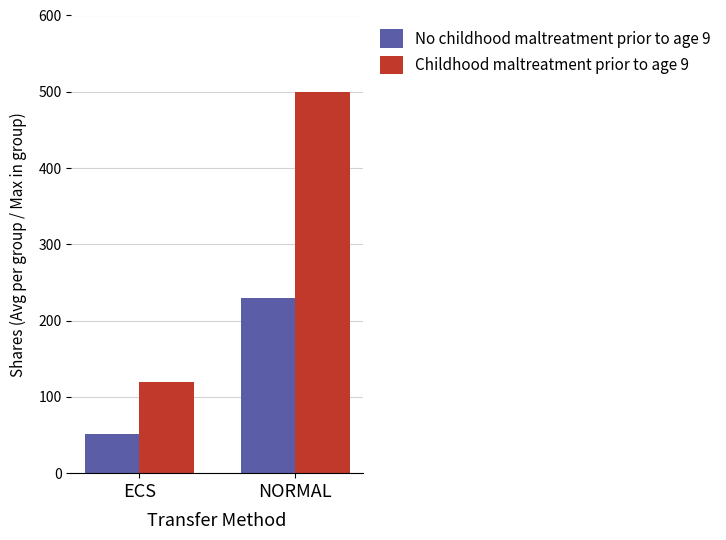

Reading left to right, list all the values displayed in this chart.

No childhood maltreatment prior to age 9: ECS=51	NORMAL=230
Childhood maltreatment prior to age 9: ECS=119	NORMAL=500